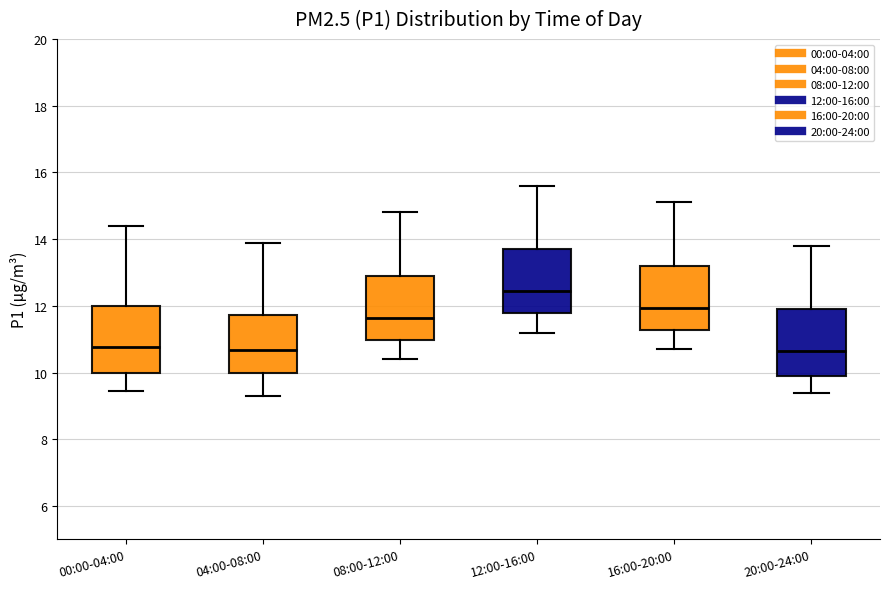

Reading left to right, read every box against the y-axis: the position of its median line, the range the box covers, and the ends of its whiskers. The values are not printed on the chart, so give them approximately, as read against the axis.

00:00-04:00: median 10.8, box 10.0 to 12.0, whiskers 9.4 to 14.4
04:00-08:00: median 10.6, box 10.0 to 11.8, whiskers 9.4 to 14.0
08:00-12:00: median 11.6, box 11.0 to 13.0, whiskers 10.4 to 14.8
12:00-16:00: median 12.4, box 11.8 to 13.8, whiskers 11.2 to 15.6
16:00-20:00: median 12.0, box 11.2 to 13.2, whiskers 10.8 to 15.2
20:00-24:00: median 10.6, box 10.0 to 12.0, whiskers 9.4 to 13.8